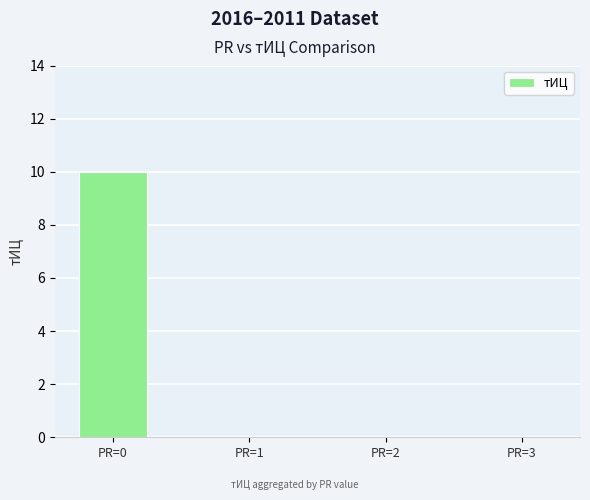

The value at PR=0 is 10. True or false?

True